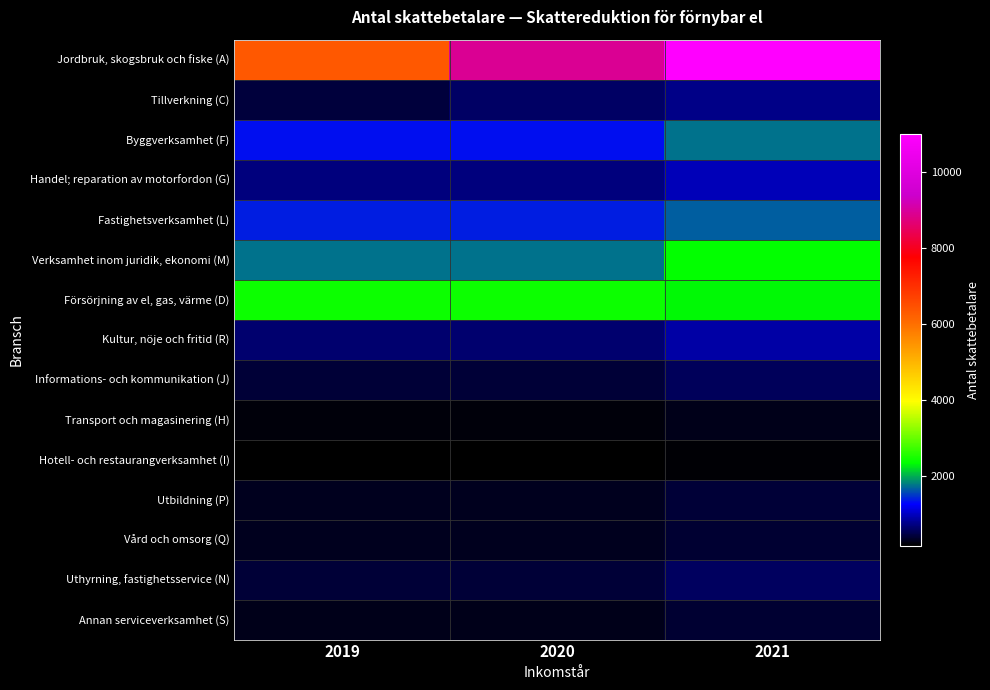

Which series has the largest range (max minus min)?

Jordbruk, skogsbruk och fiske (A)